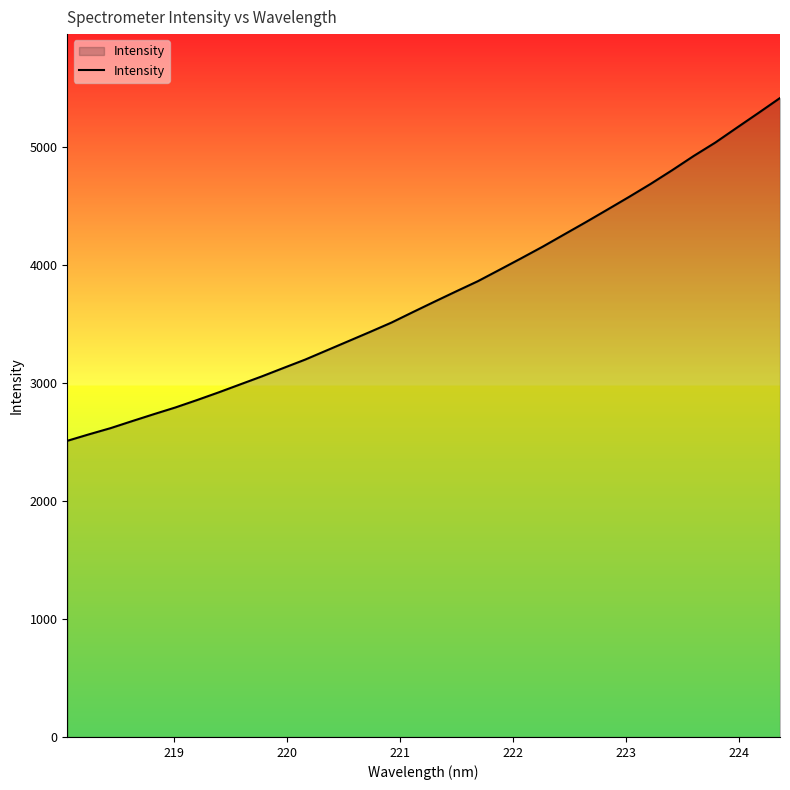

What is the difference between the maximum and minimum values?

2903.4